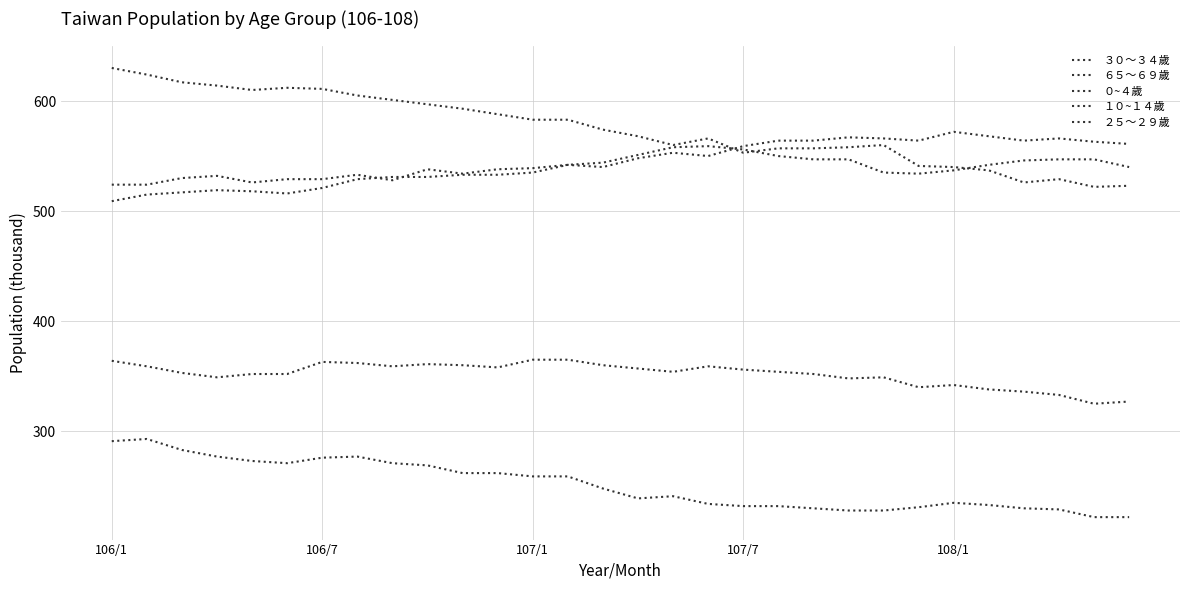

How many lines are shown in the chart?

5